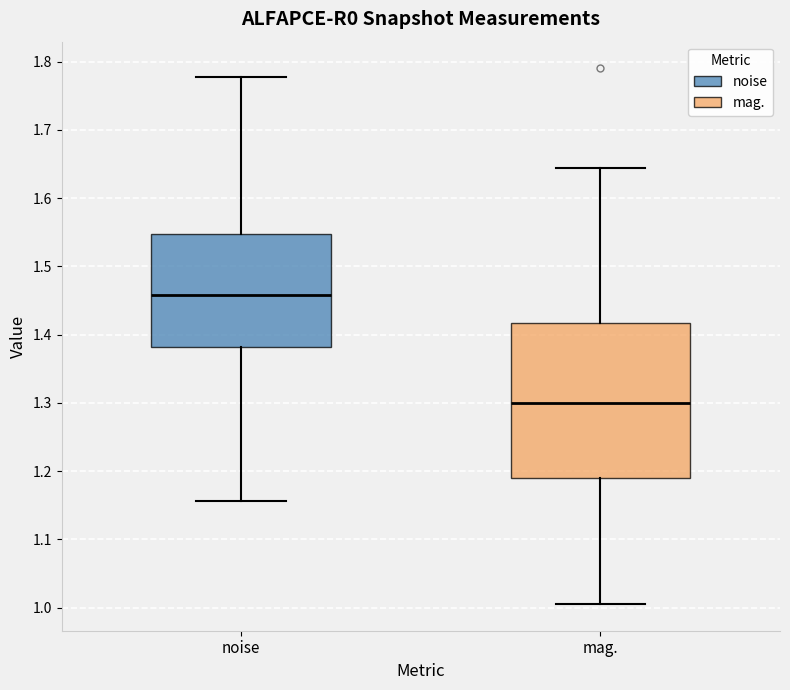

Where does the upper whisker of the box for mag. end on the y-axis? The values are not printed on the chart, so give them approximately, as read against the axis.

1.64